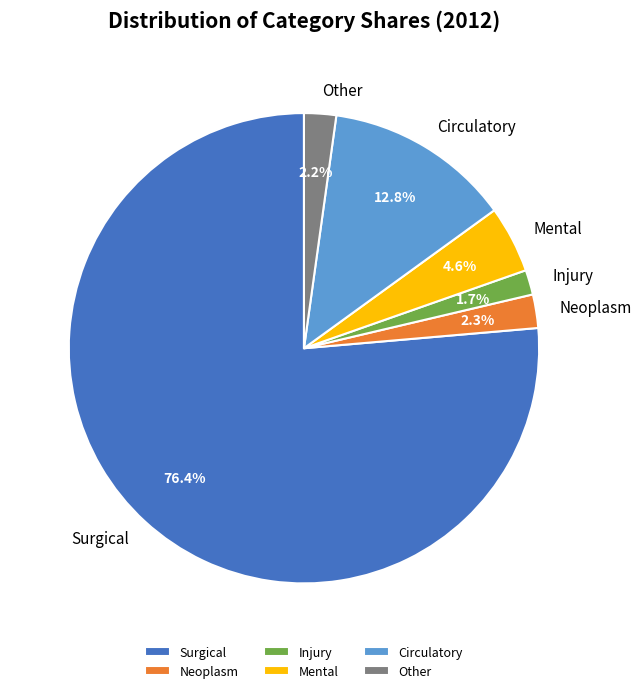

Which has a higher value, Mental or Circulatory?

Circulatory